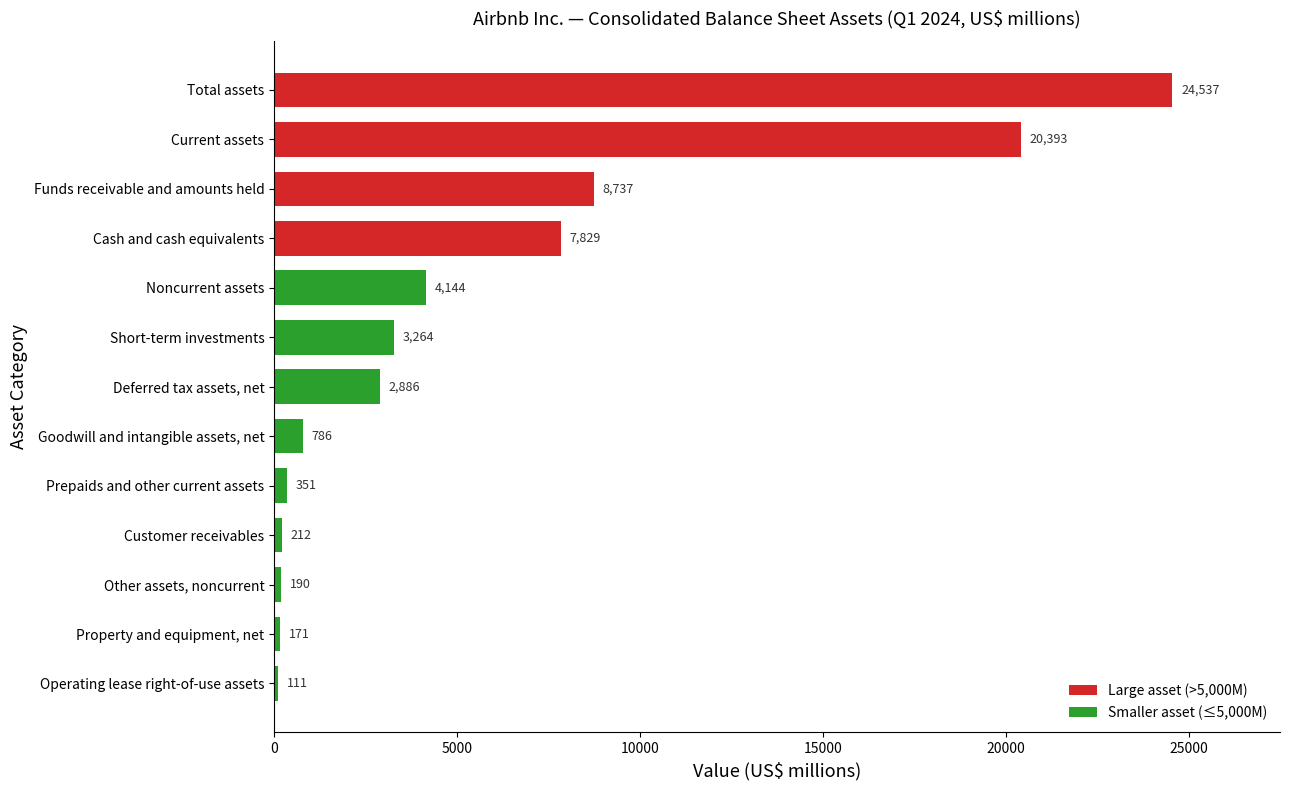

Rank the categories by value from highest to lowest.

Total assets, Current assets, Funds receivable and amounts held, Cash and cash equivalents, Noncurrent assets, Short-term investments, Deferred tax assets, net, Goodwill and intangible assets, net, Prepaids and other current assets, Customer receivables, Other assets, noncurrent, Property and equipment, net, Operating lease right-of-use assets